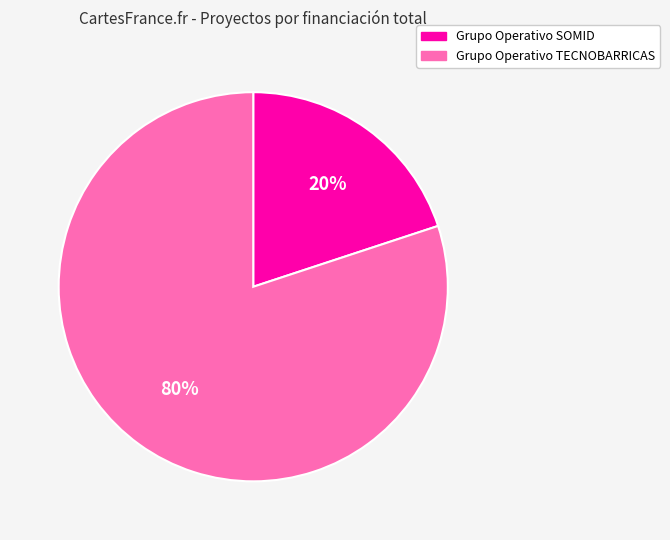

How many segments does this pie chart have?

2